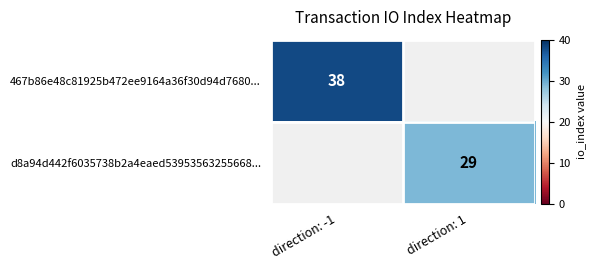

True or false: 467b86e48c81925b472ee9164a36f30d94d7680... has a value of 67 at direction: -1.

False